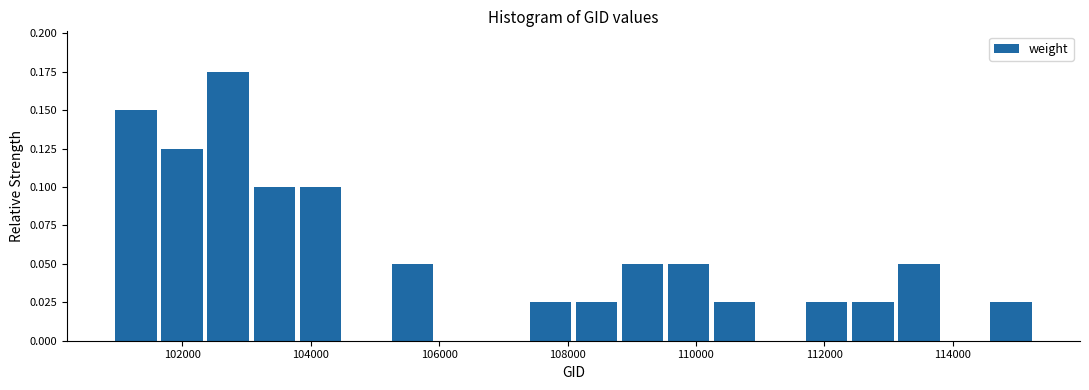

Around what value on the x-axis is the tallest bar? Give the approximate position of its centre, as read against the axis.

102800